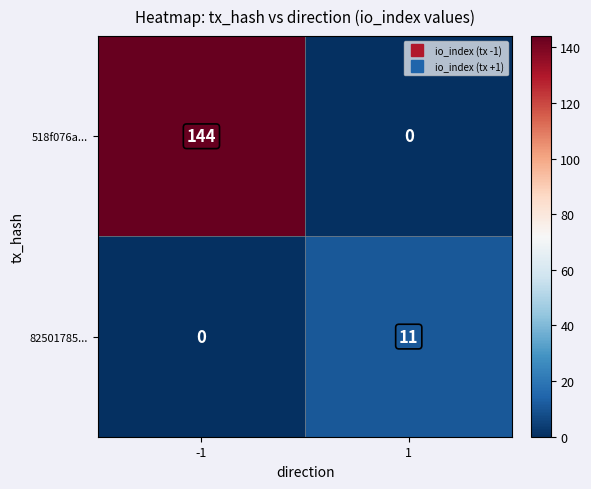

Rank the series at 1 from lowest to highest value.

518f076a..., 82501785...